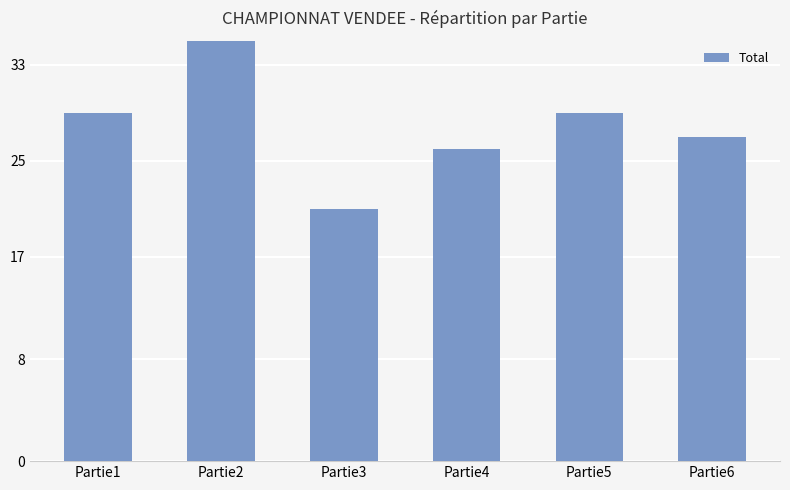

Is it true that the value at Partie6 is 27?

True